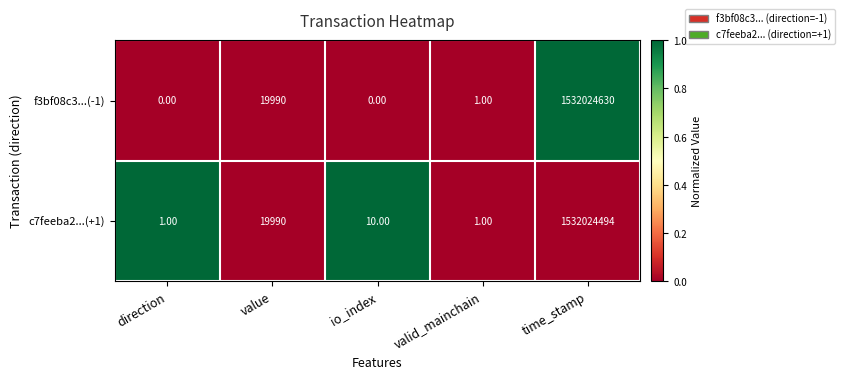

Between value and time_stamp, which series saw the biggest shift?

f3bf08c3...(-1)